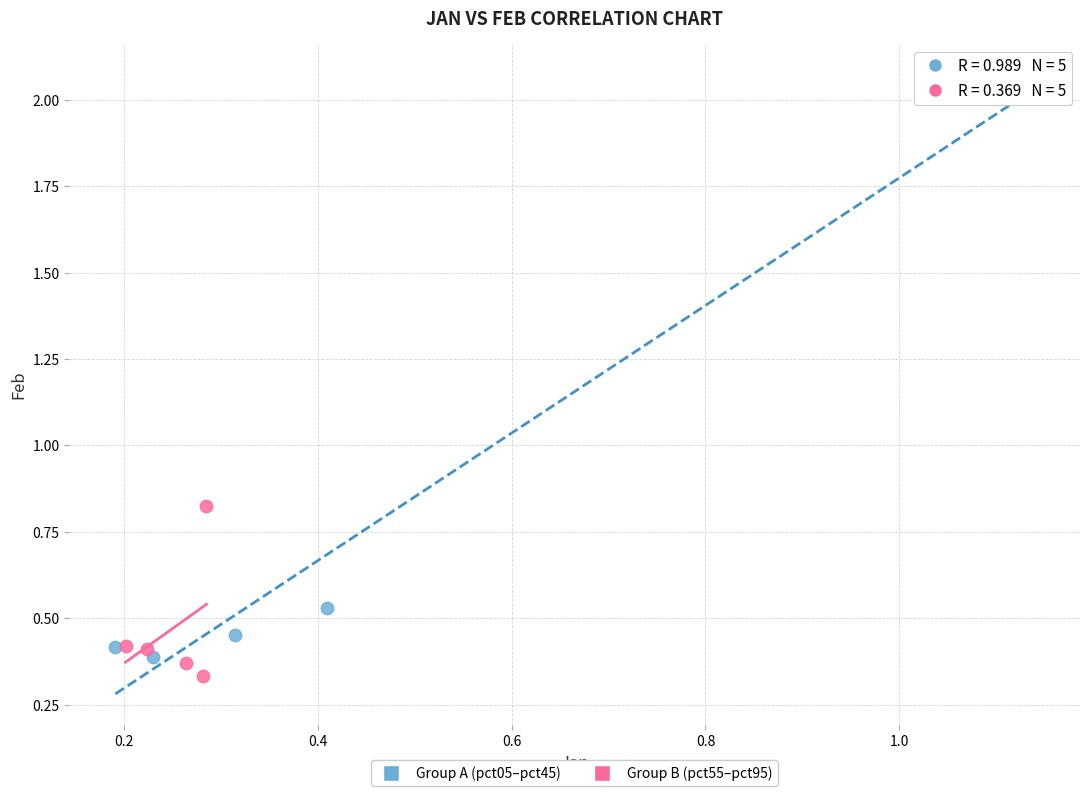

Which series has the widest spread of Y values?

Group A (pct05–pct45)